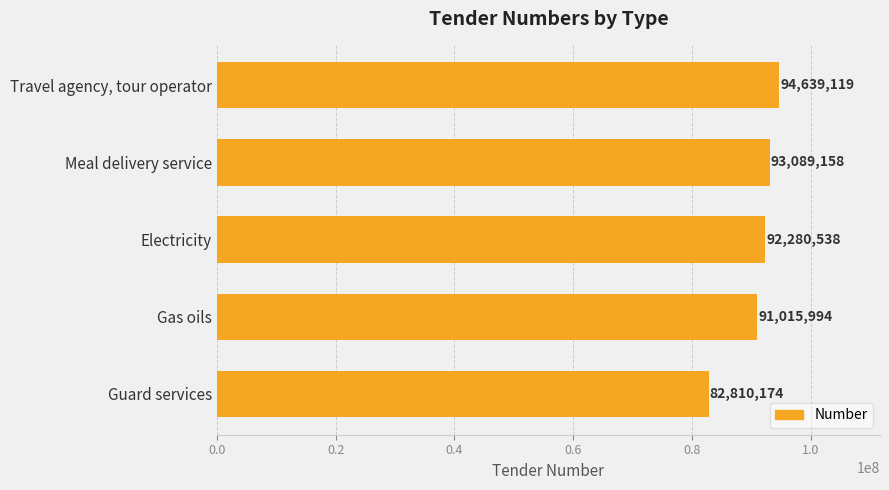

List the labels in order of value, smallest first.

Guard services, Gas oils, Electricity, Meal delivery service, Travel agency, tour operator